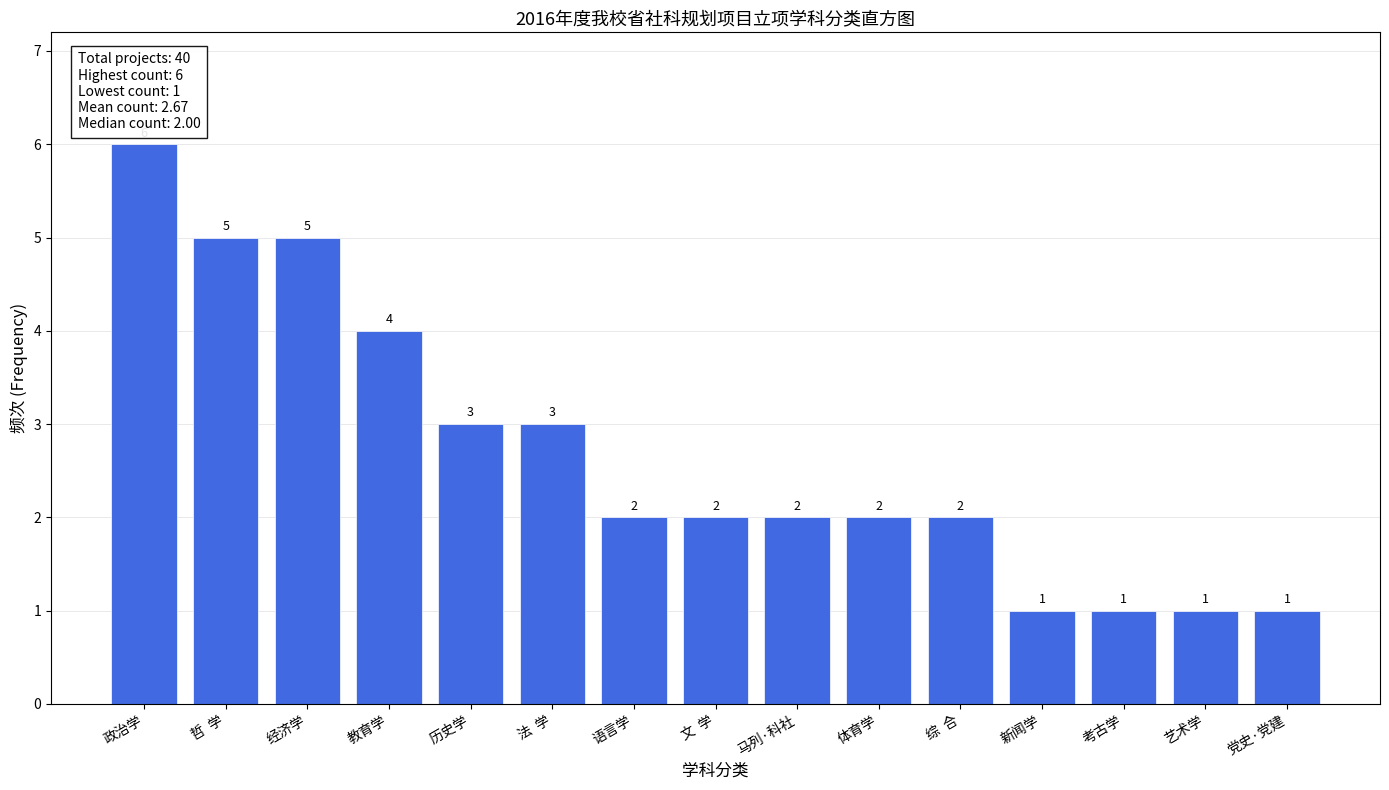

Reading right to left, what are all the values shown in this chart?

党史·党建=1	艺术学=1	考古学=1	新闻学=1	综  合=2	体育学=2	马列·科社=2	文  学=2	语言学=2	法  学=3	历史学=3	教育学=4	经济学=5	哲  学=5	政治学=6